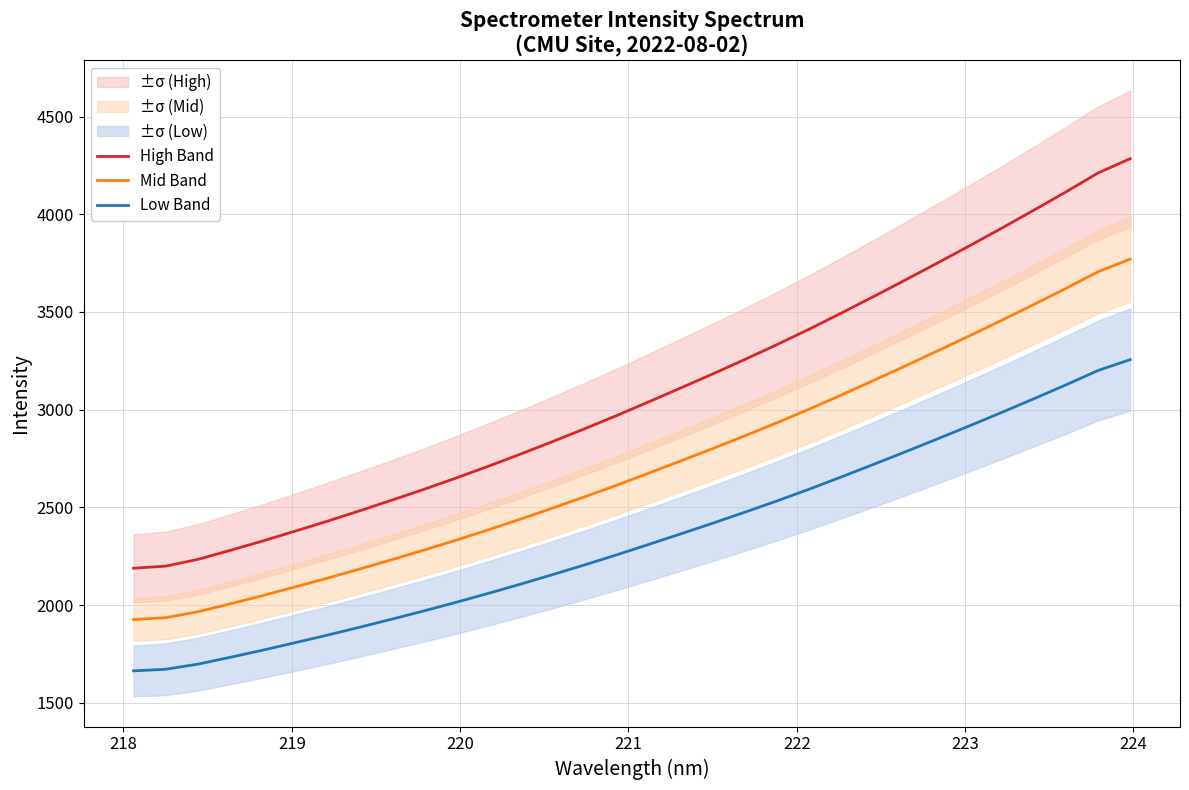

How many series are shown in this chart?

3